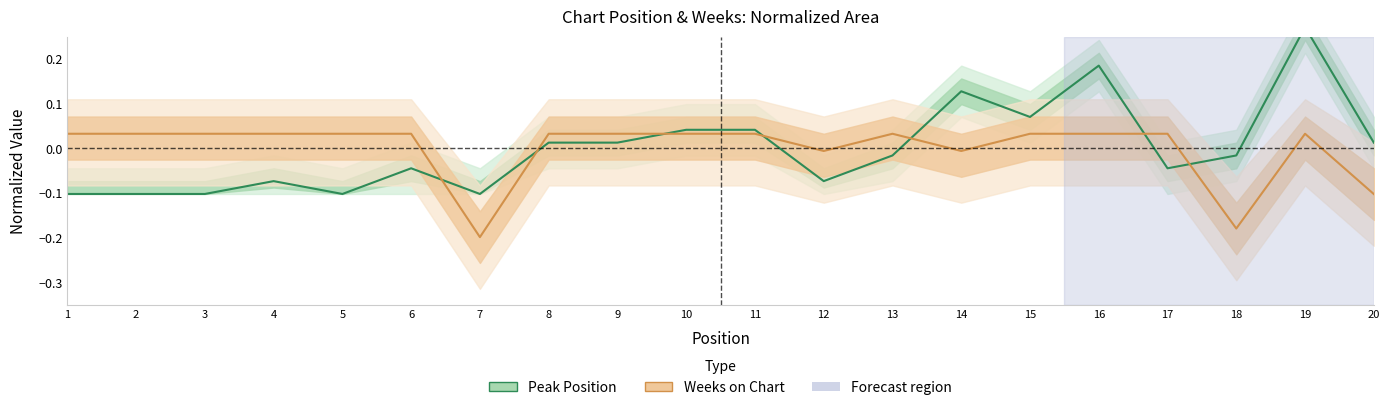

Between which two adjacent categories do Weeks on Chart and Peak Position first intersect?

6 and 7